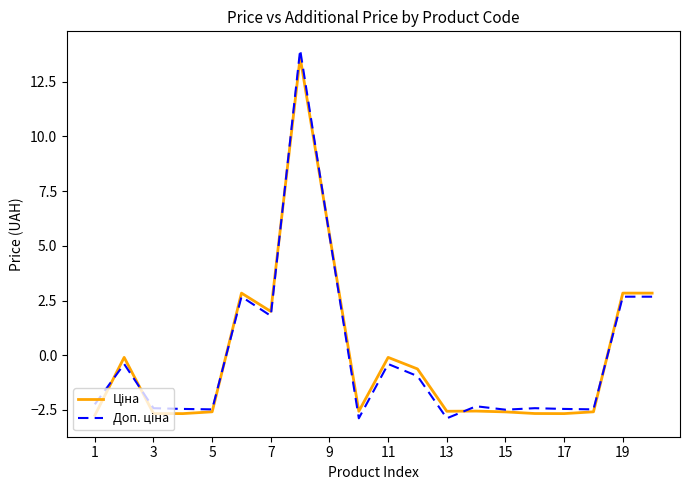

What is the minimum value shown in the chart?

-2.9